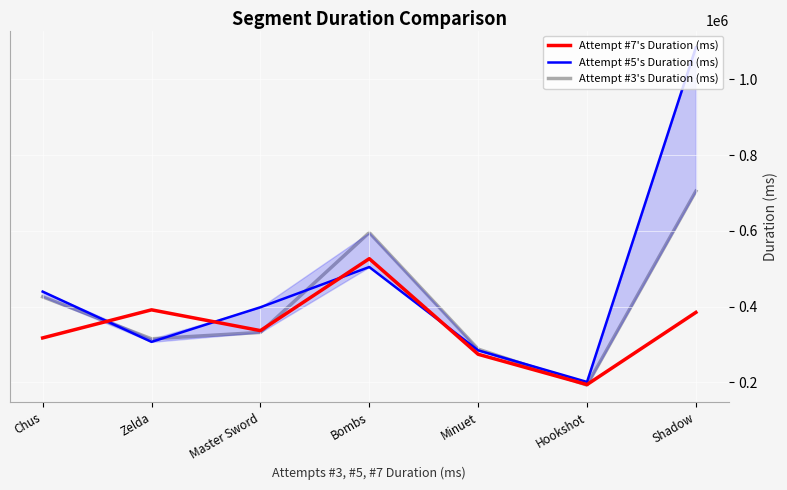

What value does the Attempt #5's Duration (ms) series have at Zelda, to the nearest 50?

306800